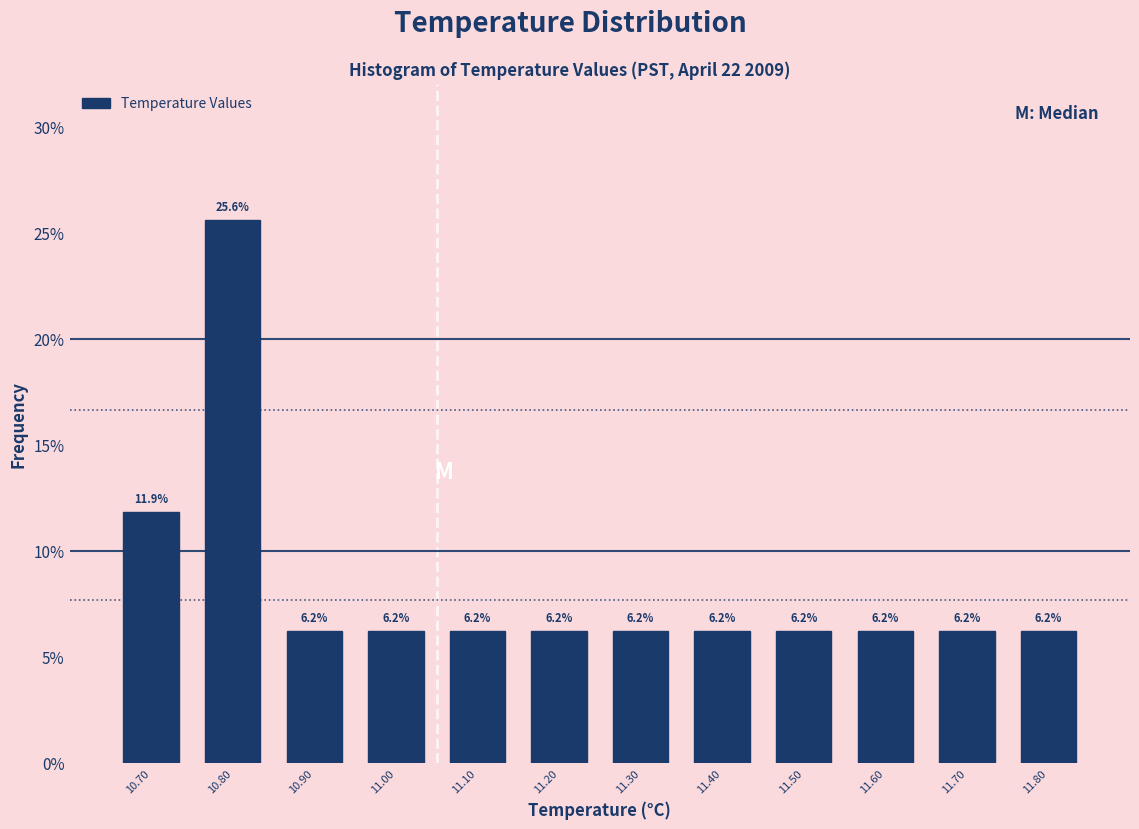

Reading left to right, list every bar in this chart as the range it spans on the x-axis followed by its height.

10.65 to 10.75: 11.9
10.75 to 10.85: 25.6
10.85 to 10.95: 6.2
10.95 to 11.05: 6.2
11.05 to 11.15: 6.2
11.15 to 11.25: 6.2
11.25 to 11.35: 6.2
11.35 to 11.45: 6.2
11.45 to 11.55: 6.2
11.55 to 11.65: 6.2
11.65 to 11.75: 6.2
11.75 to 11.85: 6.2